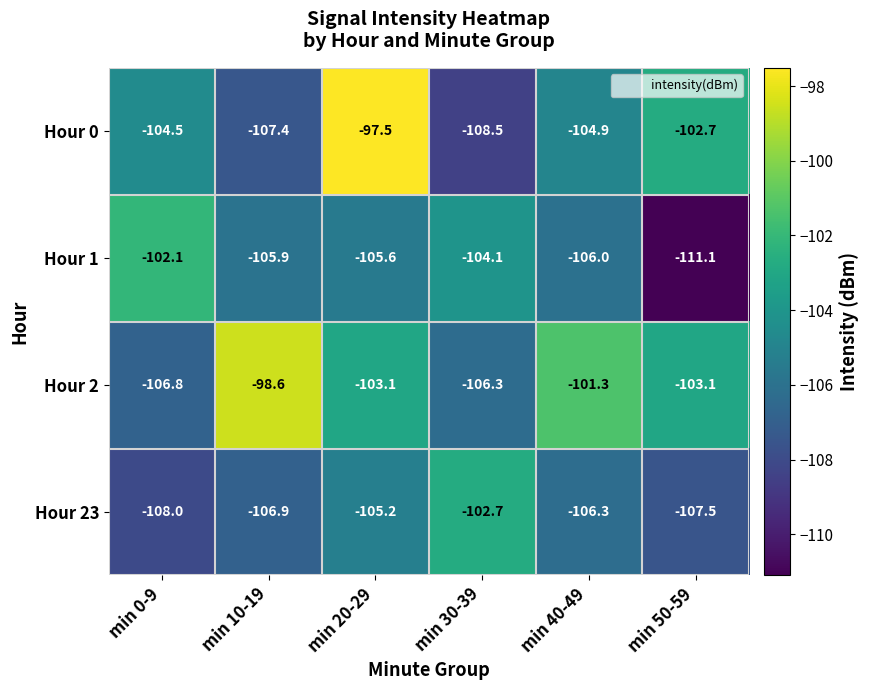

Reading left to right, transcribe all the data shown in this chart.

Hour 0: min 0-9=-104.5	min 10-19=-107.4	min 20-29=-97.5	min 30-39=-108.5	min 40-49=-104.9	min 50-59=-102.7
Hour 1: min 0-9=-102.1	min 10-19=-105.9	min 20-29=-105.6	min 30-39=-104.1	min 40-49=-106.0	min 50-59=-111.1
Hour 2: min 0-9=-106.8	min 10-19=-98.6	min 20-29=-103.1	min 30-39=-106.3	min 40-49=-101.3	min 50-59=-103.1
Hour 23: min 0-9=-108.0	min 10-19=-106.9	min 20-29=-105.2	min 30-39=-102.7	min 40-49=-106.3	min 50-59=-107.5